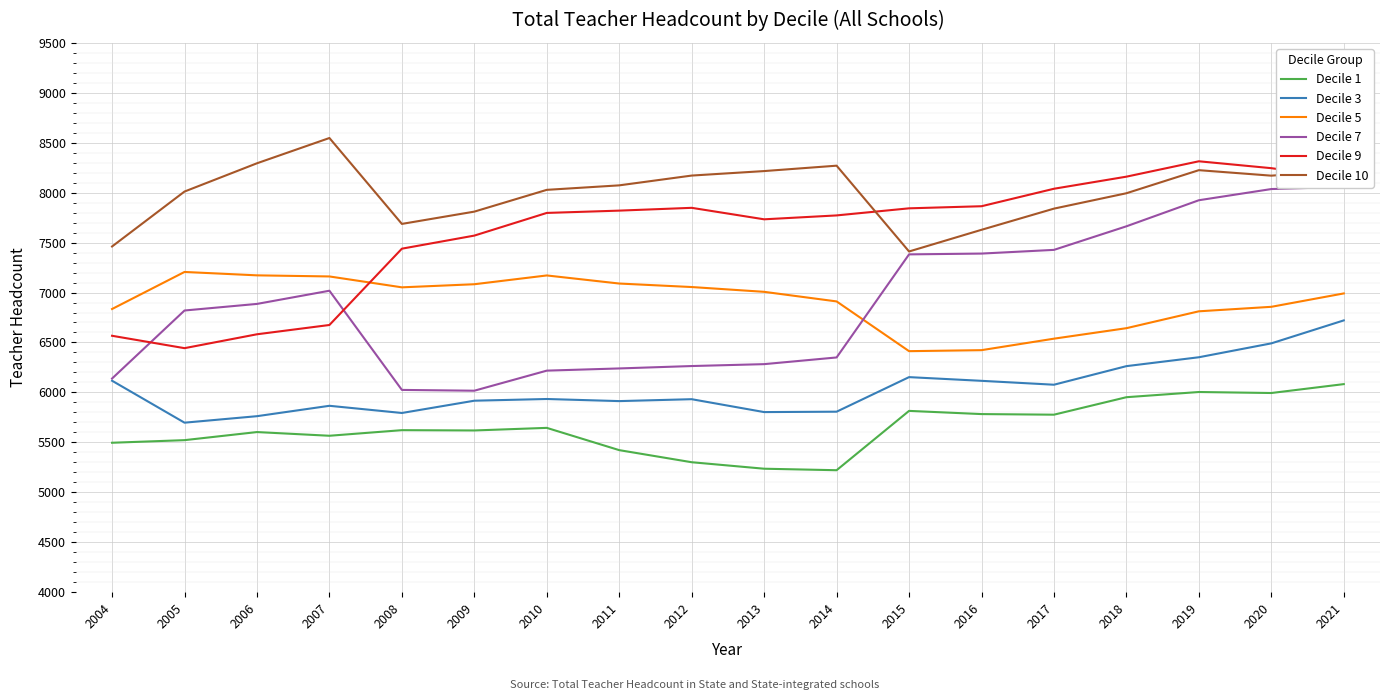

In Decile 3, how many points are higher than both neighbors (excluding endpoints)?

4